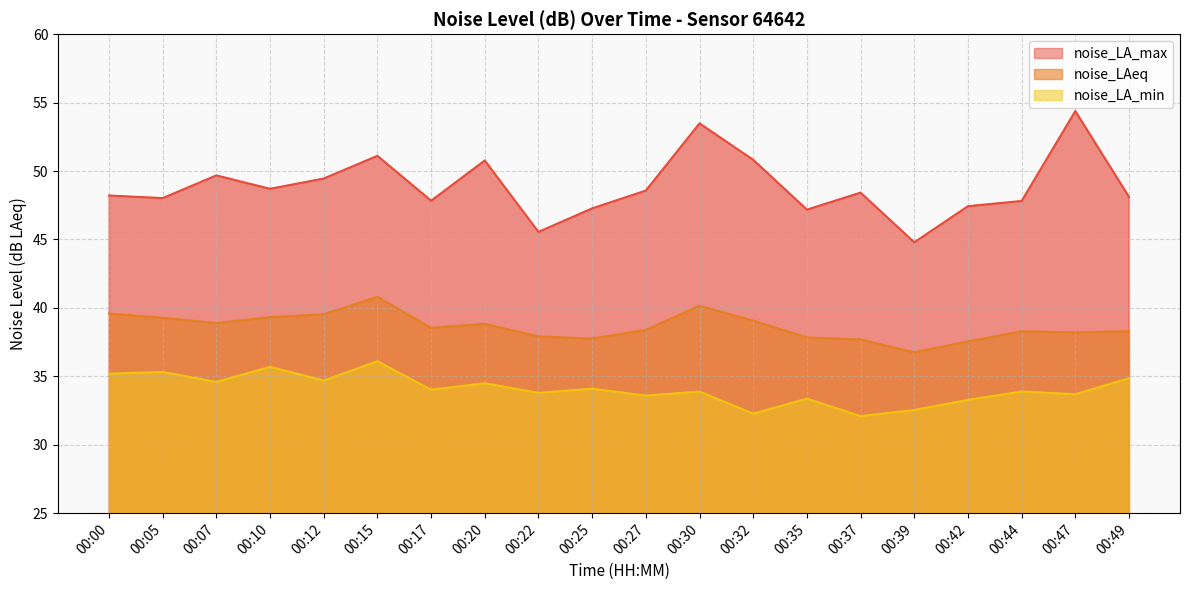

True or false: noise_LA_max has more than 1 points higher than both neighbors.

True